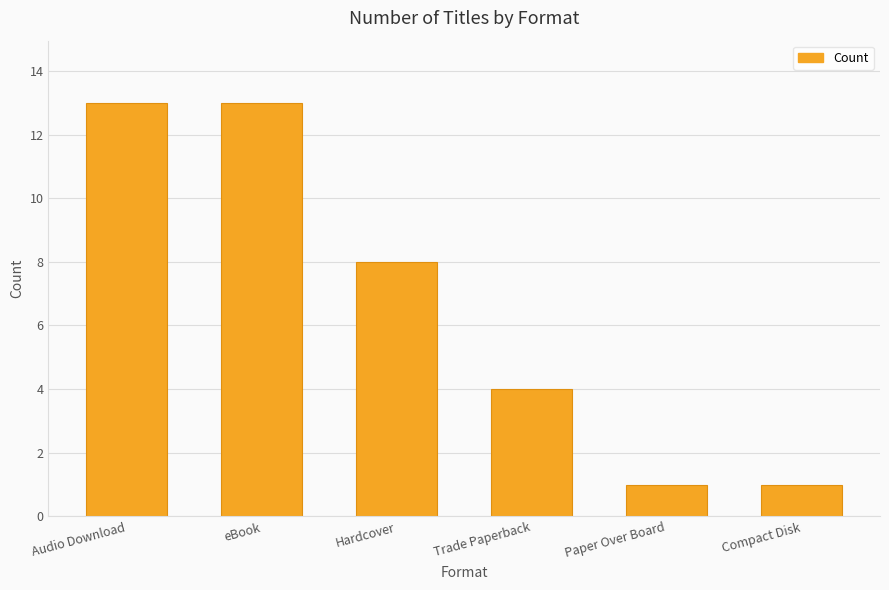

What is the greatest value displayed?

13